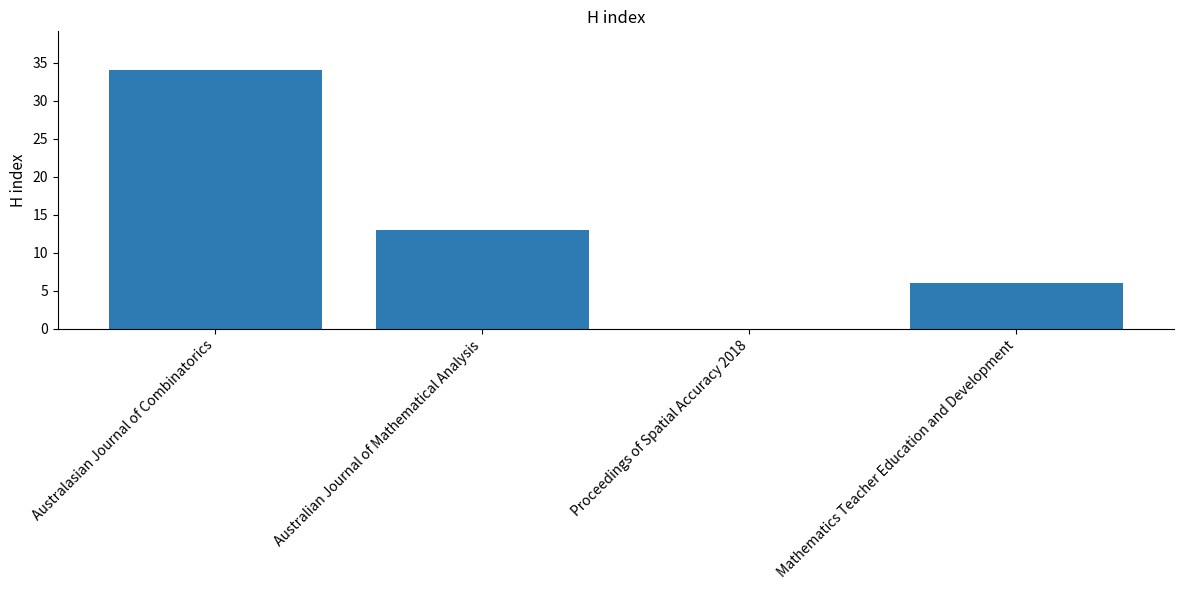

What is the change in value from Australian Journal of Mathematical Analysis to Mathematics Teacher Education and Development?

-7